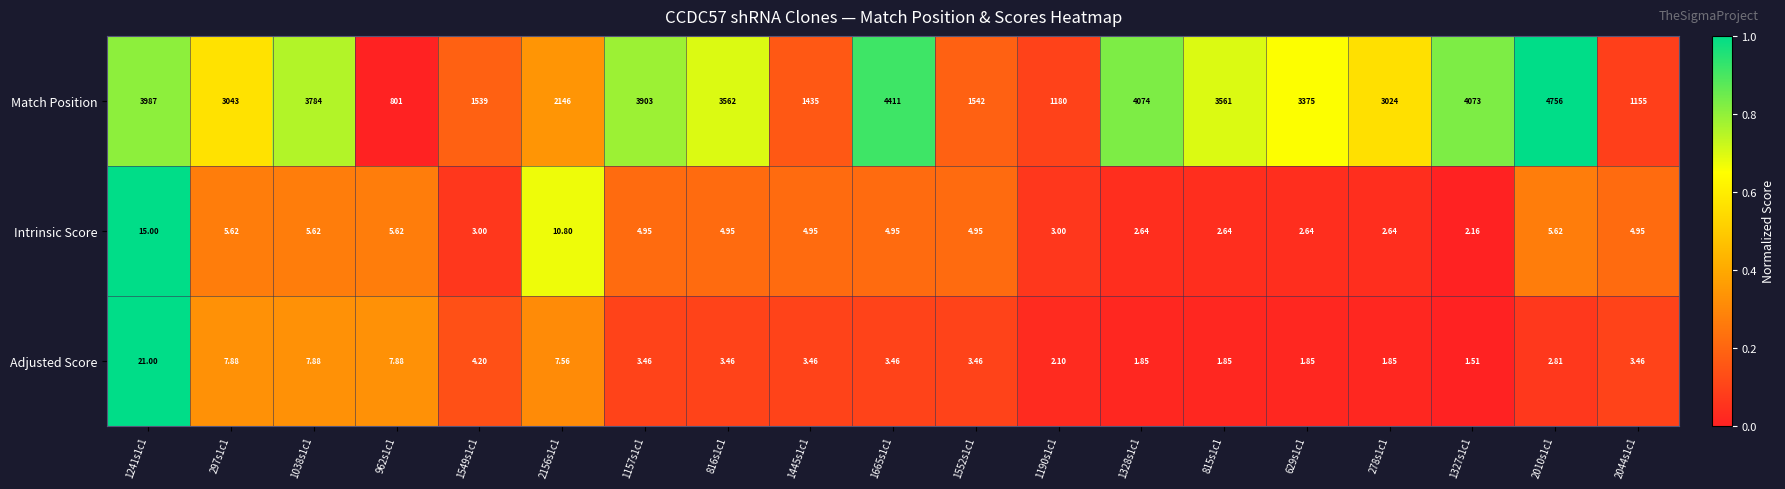

Is the value of Intrinsic Score at 2156s1c1 greater than the value of Match Position at 1445s1c1?

No